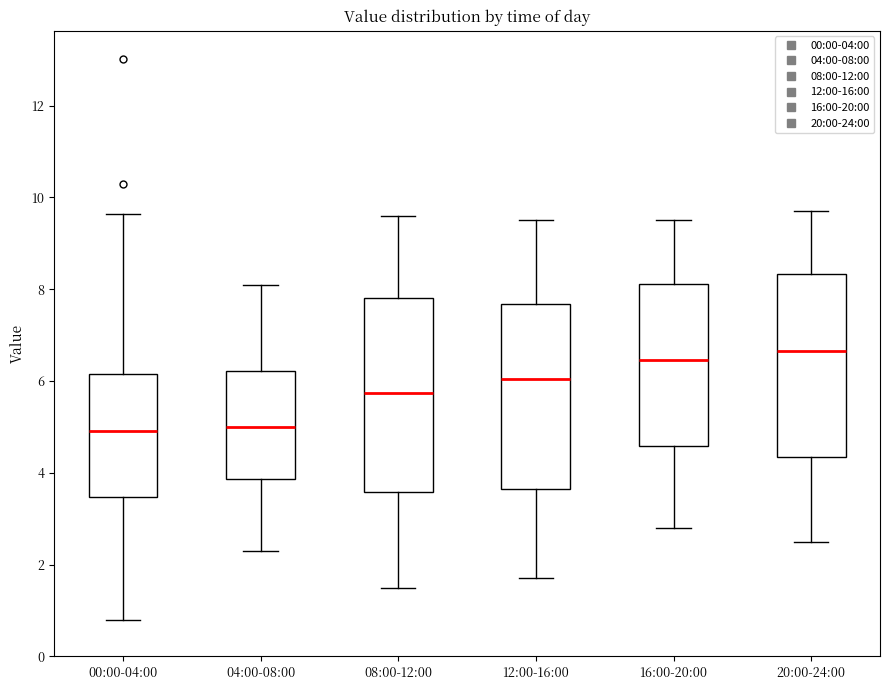

Reading left to right, transcribe this box plot: for each box, give where its median line is, the range the box spans, and where its two whiskers end, as read against the y-axis. The values are not printed on the chart, so give them approximately, as read against the axis.

00:00-04:00: median 5.0, box 3.4 to 6.2, whiskers 0.8 to 9.6
04:00-08:00: median 5.0, box 3.8 to 6.2, whiskers 2.4 to 8.2
08:00-12:00: median 5.8, box 3.6 to 7.8, whiskers 1.6 to 9.6
12:00-16:00: median 6.0, box 3.6 to 7.6, whiskers 1.8 to 9.6
16:00-20:00: median 6.4, box 4.6 to 8.2, whiskers 2.8 to 9.6
20:00-24:00: median 6.6, box 4.4 to 8.4, whiskers 2.6 to 9.8